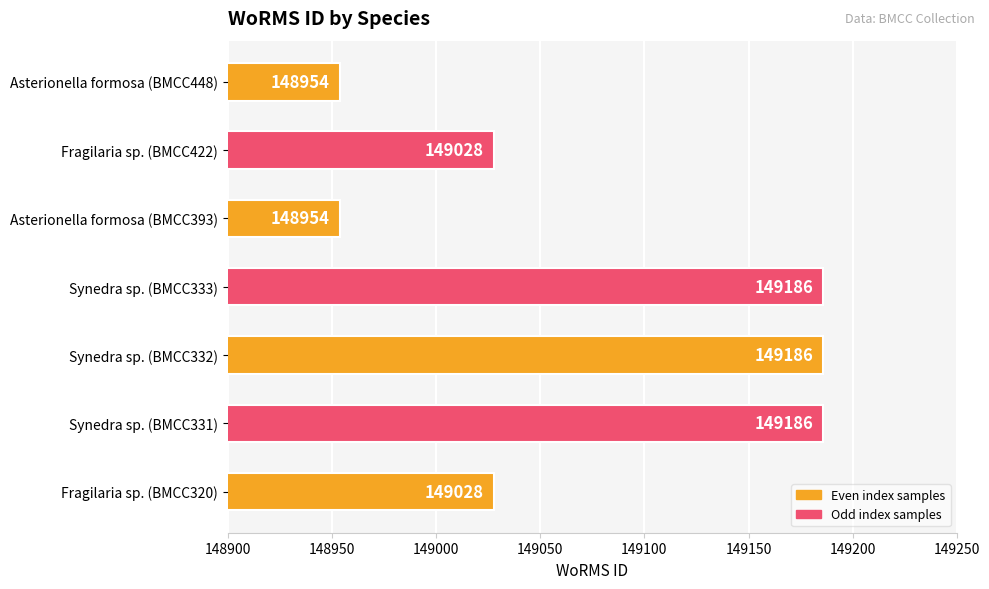

Count the number of data series in this chart.

1